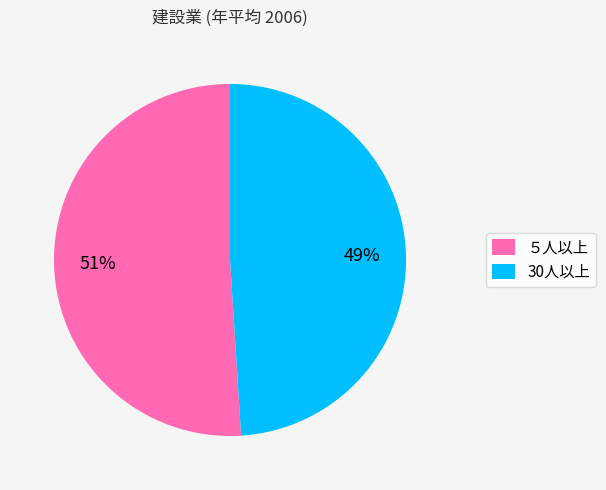

Rank the categories by value from lowest to highest.

30人以上, ５人以上